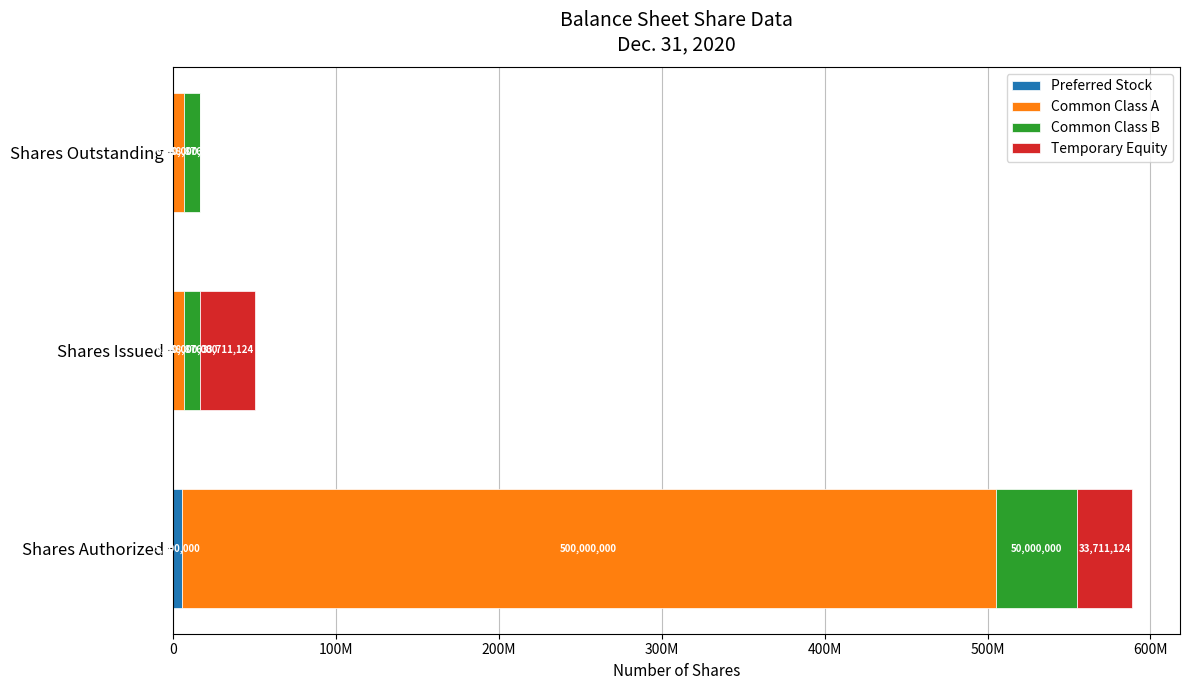

What is the difference between the maximum and minimum values in the Preferred Stock series?

5000000